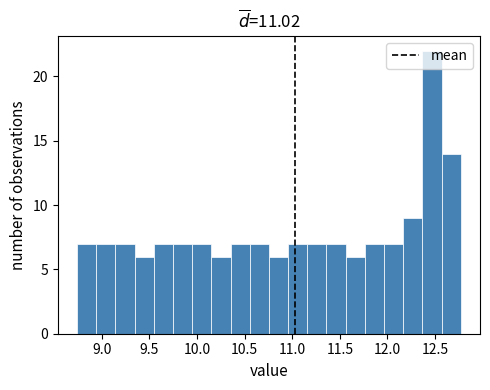

Reading left to right, transcribe this chart: for each bar, give the range it covers on the x-axis and its height. Neither the bar edges nor the heights are printed on the chart, so give them approximately, as read against the axes.

8.75 to 8.95: 7
8.95 to 9.15: 7
9.15 to 9.35: 7
9.35 to 9.55: 6
9.55 to 9.75: 7
9.75 to 9.95: 7
9.95 to 10.15: 7
10.15 to 10.35: 6
10.35 to 10.55: 7
10.55 to 10.75: 7
10.75 to 10.95: 6
10.95 to 11.15: 7
11.15 to 11.35: 7
11.35 to 11.55: 7
11.55 to 11.75: 6
11.75 to 11.95: 7
11.95 to 12.15: 7
12.15 to 12.35: 9
12.35 to 12.55: 22
12.55 to 12.75: 14